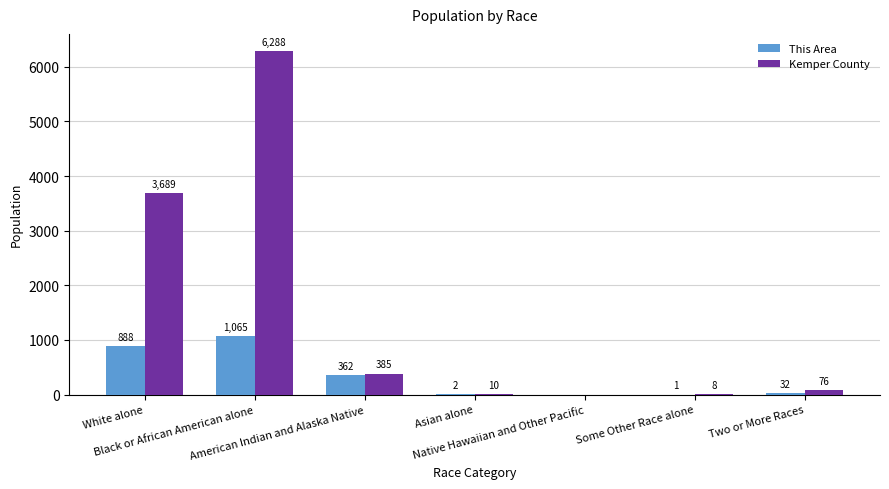

Which series has the largest total across all categories?

Kemper County